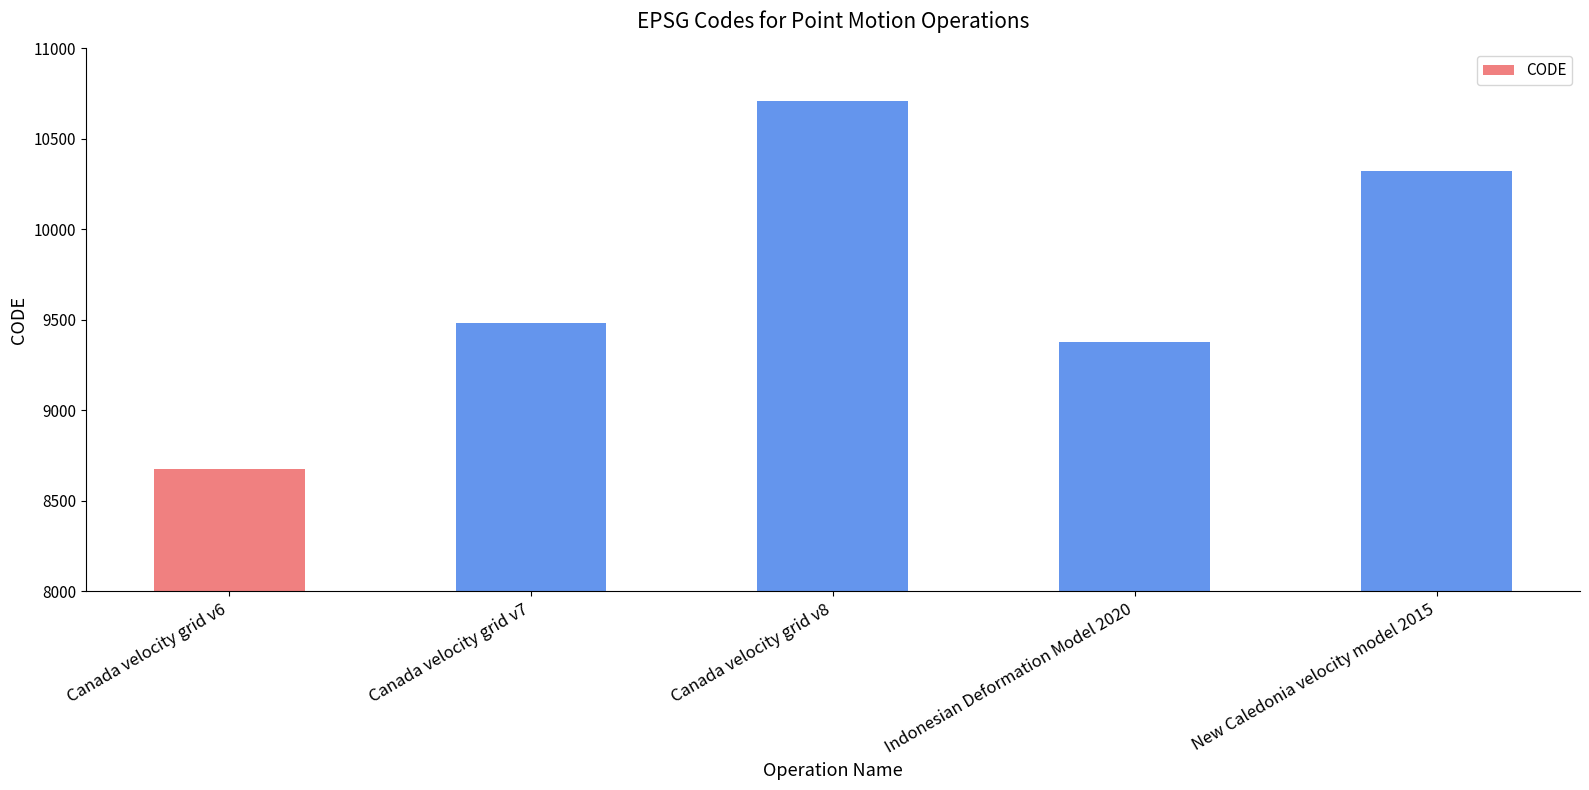

What is the ratio of the value at New Caledonia velocity model 2015 to the value at Canada velocity grid v8?

1.0